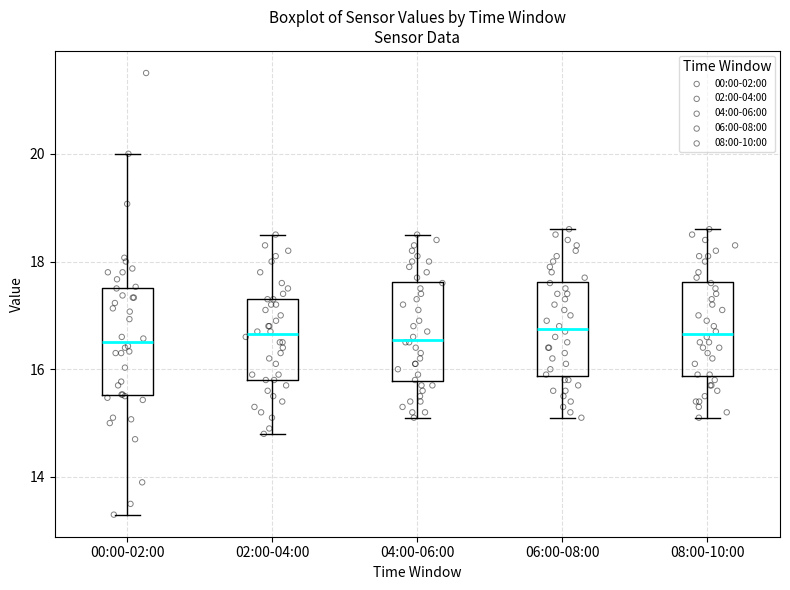

Reading left to right, read every box against the y-axis: the position of its median line, the range the box covers, and the ends of its whiskers. The values are not printed on the chart, so give them approximately, as read against the axis.

00:00-02:00: median 16.6, box 15.6 to 17.6, whiskers 13.4 to 20.0
02:00-04:00: median 16.6, box 15.8 to 17.4, whiskers 14.8 to 18.6
04:00-06:00: median 16.6, box 15.8 to 17.6, whiskers 15.2 to 18.6
06:00-08:00: median 16.8, box 15.8 to 17.6, whiskers 15.2 to 18.6
08:00-10:00: median 16.6, box 15.8 to 17.6, whiskers 15.2 to 18.6